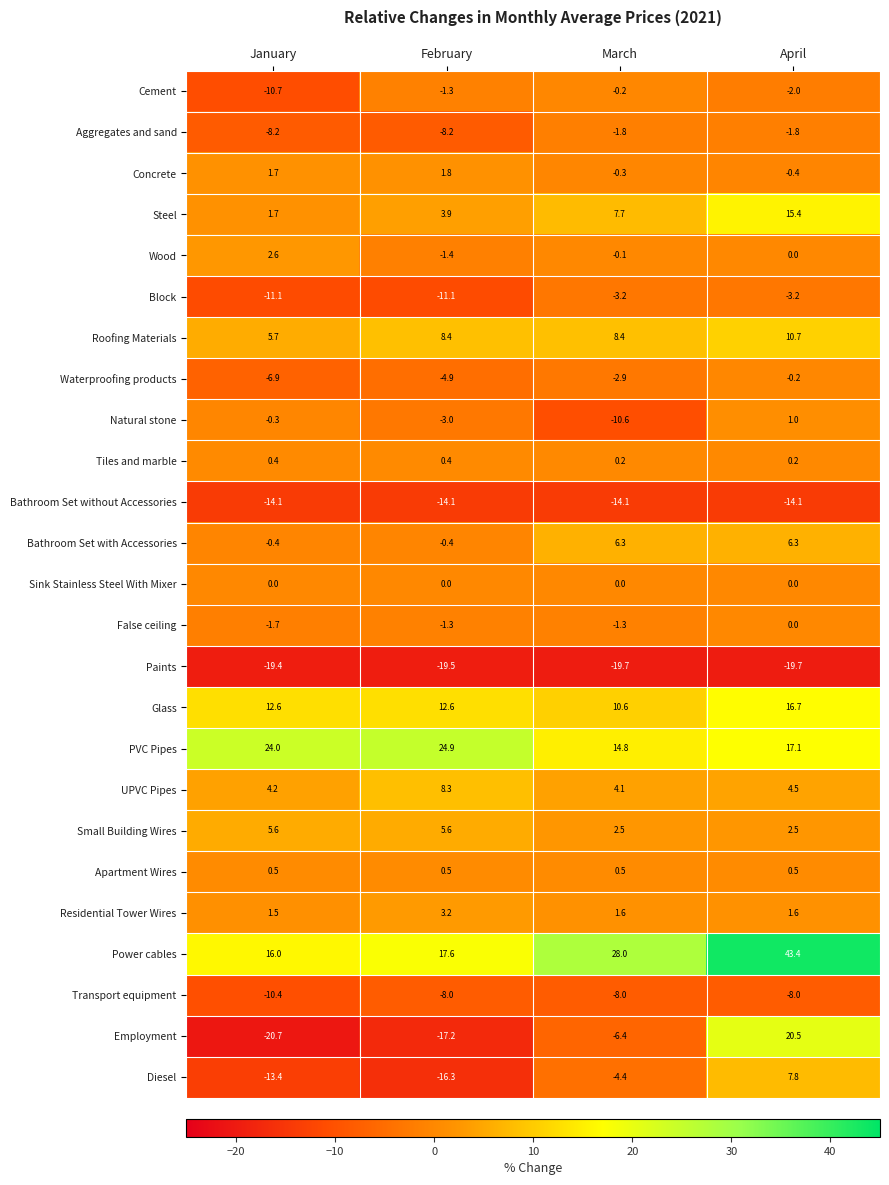

What is the greatest value displayed?

43.4